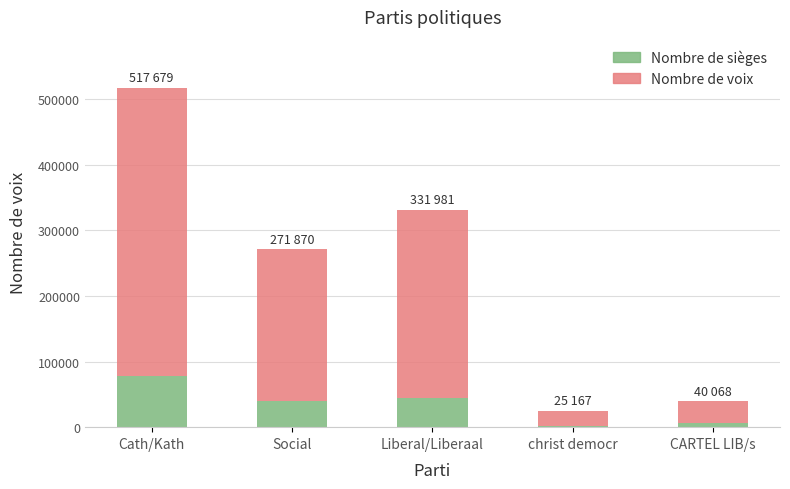

What is the total value across all series at Social?

271870.0